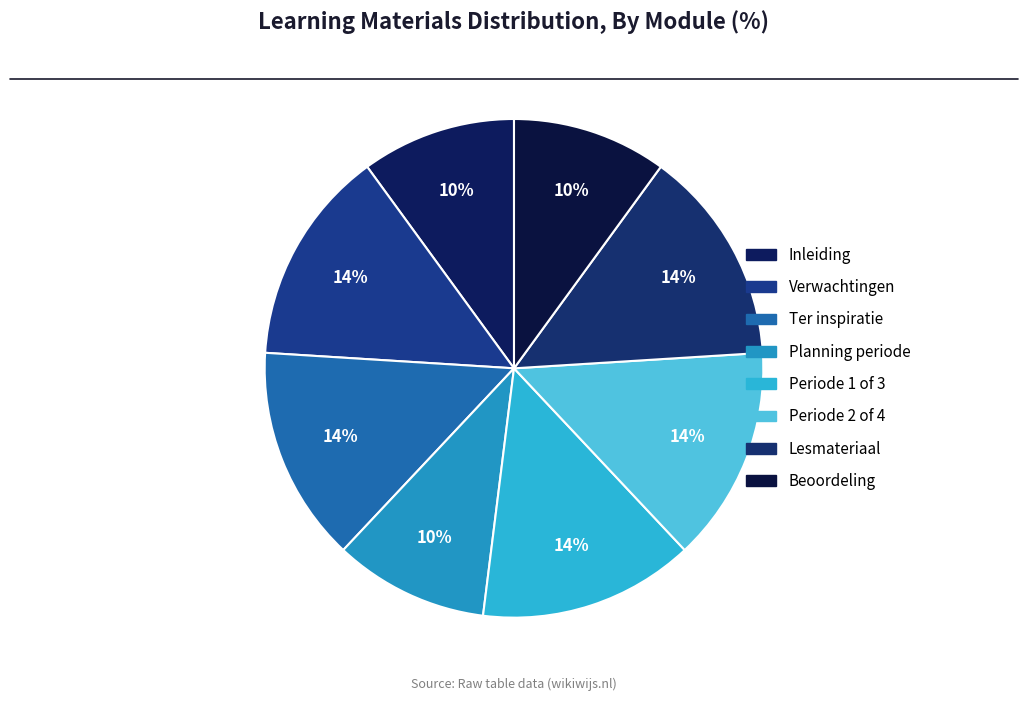

How many segments does this pie chart have?

8